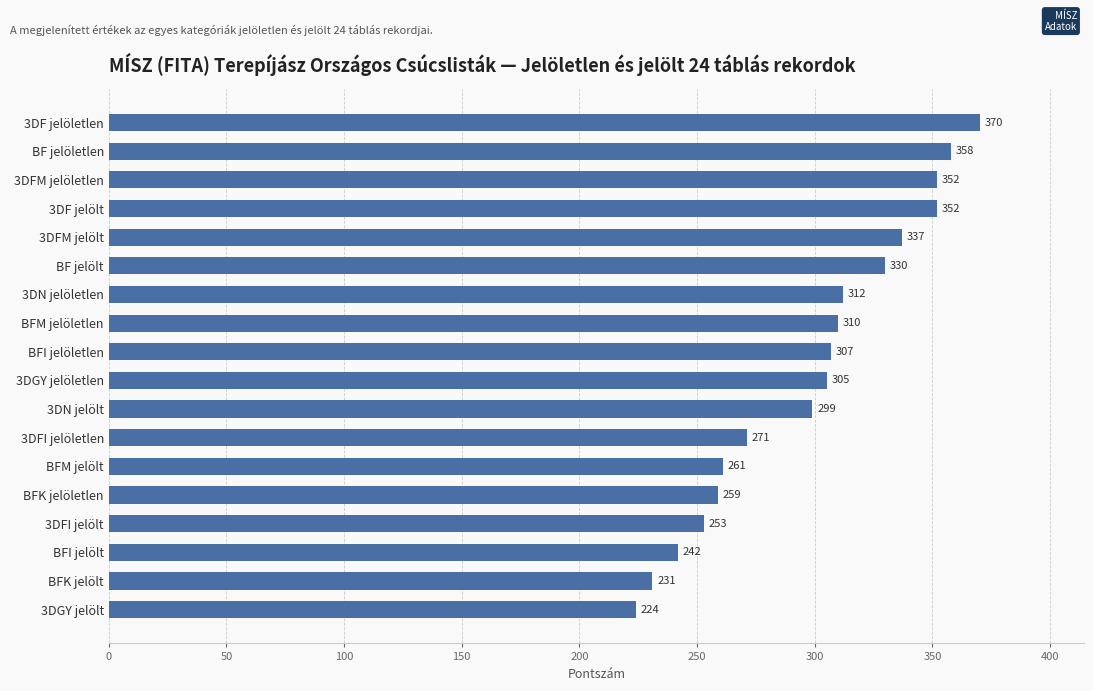

Reading bottom to top, list all the values displayed in this chart.

3DGY jelölt=224	BFK jelölt=231	BFI jelölt=242	3DFI jelölt=253	BFK jelöletlen=259	BFM jelölt=261	3DFI jelöletlen=271	3DN jelölt=299	3DGY jelöletlen=305	BFI jelöletlen=307	BFM jelöletlen=310	3DN jelöletlen=312	BF jelölt=330	3DFM jelölt=337	3DF jelölt=352	3DFM jelöletlen=352	BF jelöletlen=358	3DF jelöletlen=370